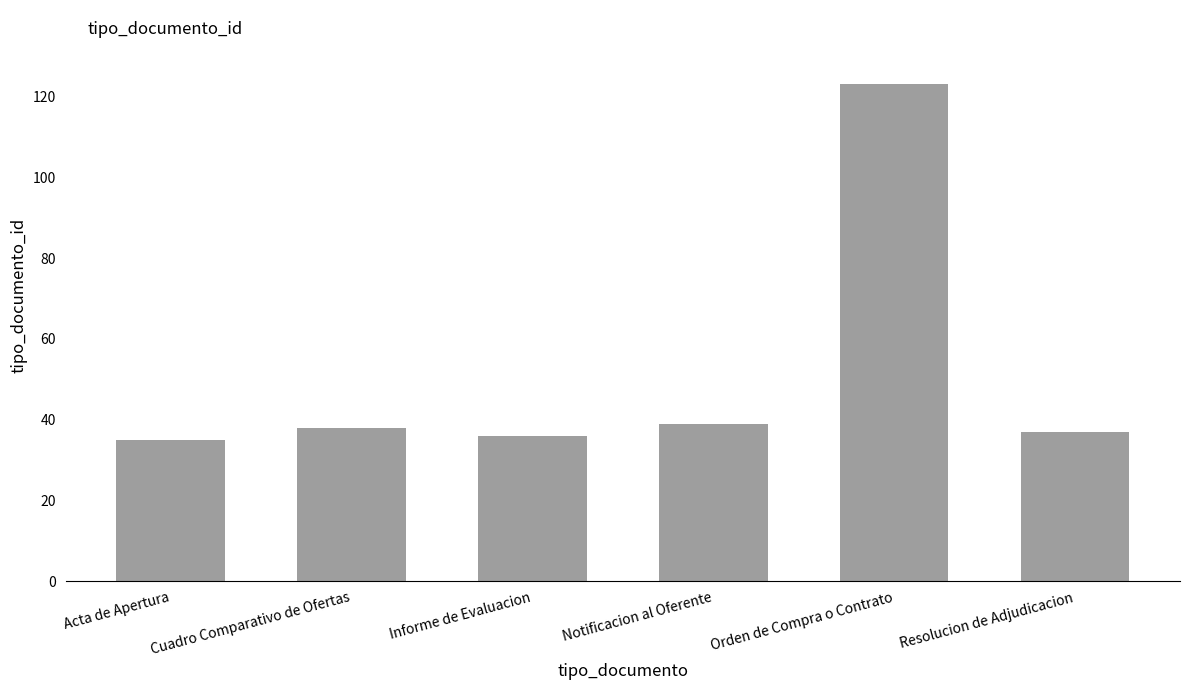

What is the sum of all values?

308